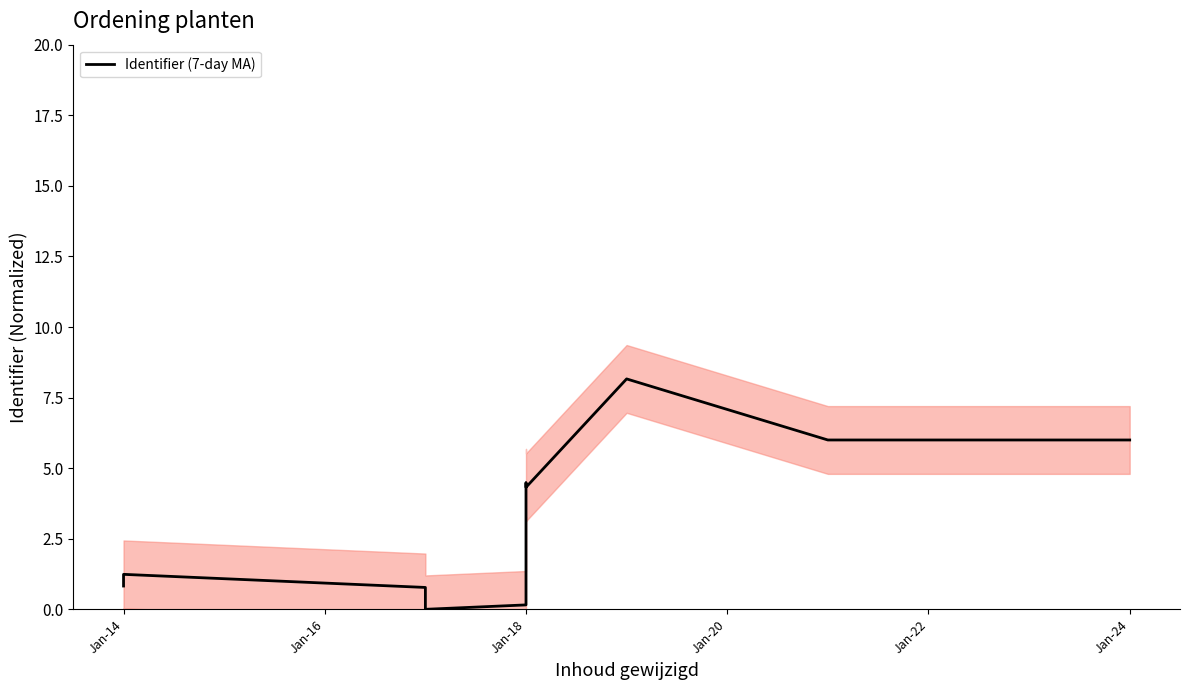

The chart shows a value of 4.3 at Jan-18. True or false?

True